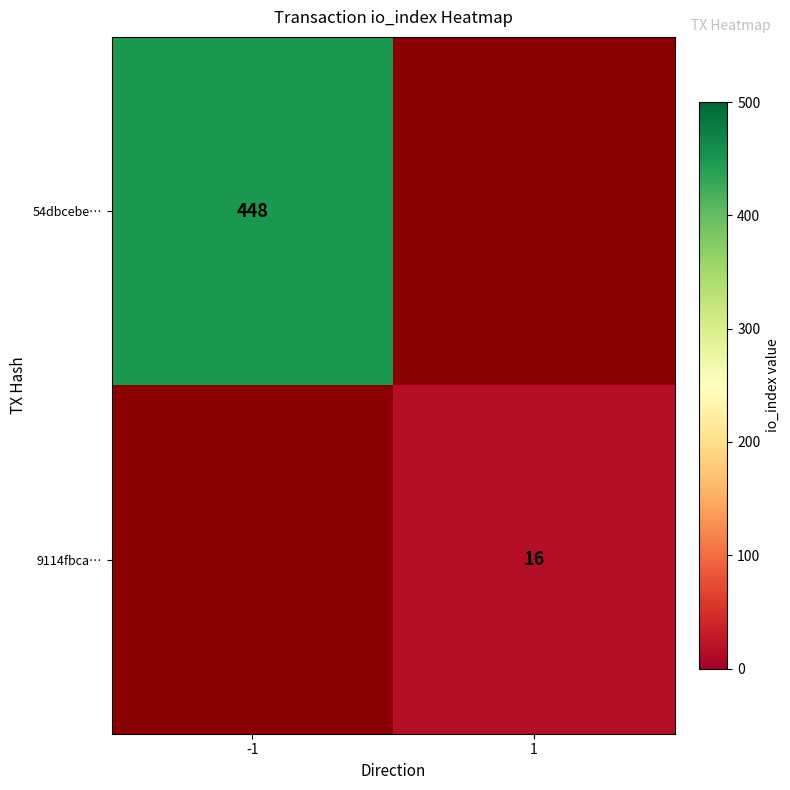

The 9114fbca… series shows 27 at 1. True or false?

False